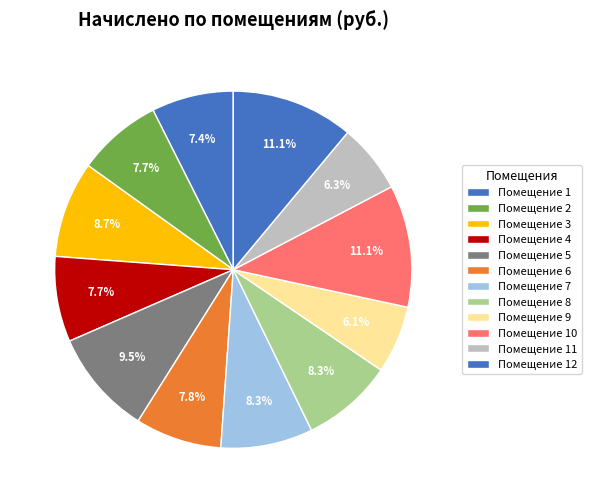

Rank the categories by value from lowest to highest.

9, 11, 1, 2, 4, 6, 8, 7, 3, 5, 10, 12